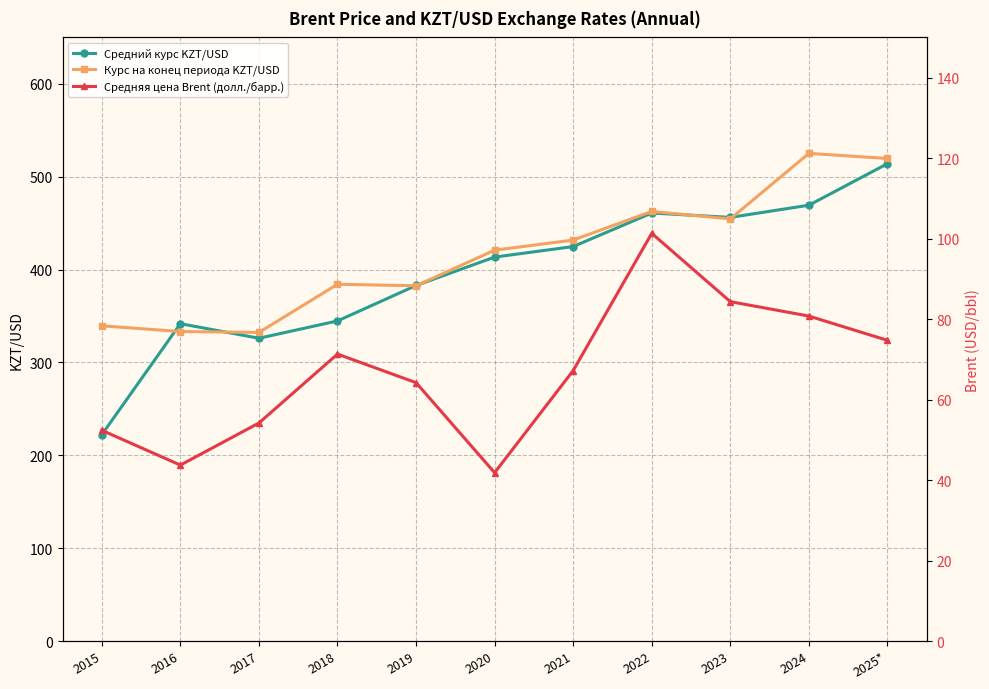

What is the label of the 9th point from the left?

2023